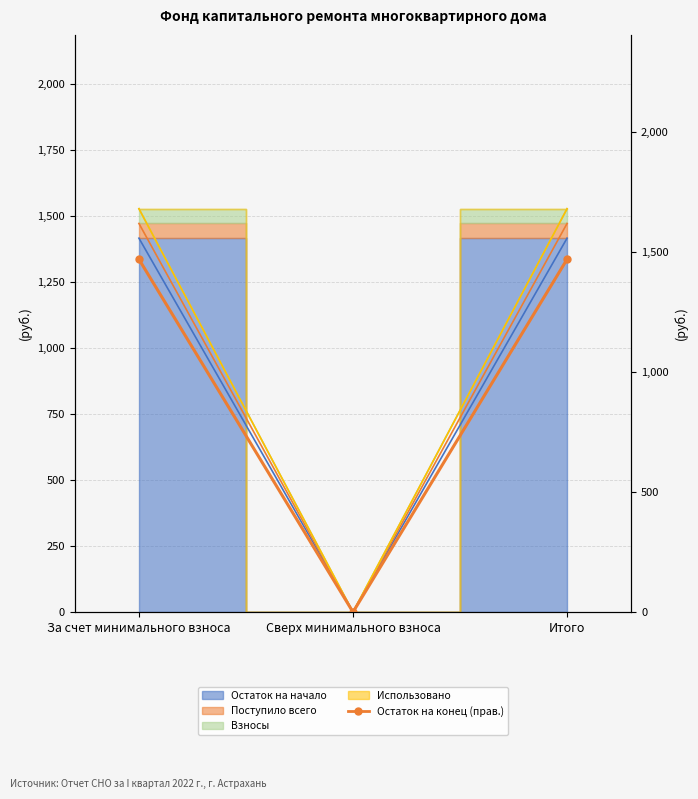

What is the greatest value displayed?

1470.6